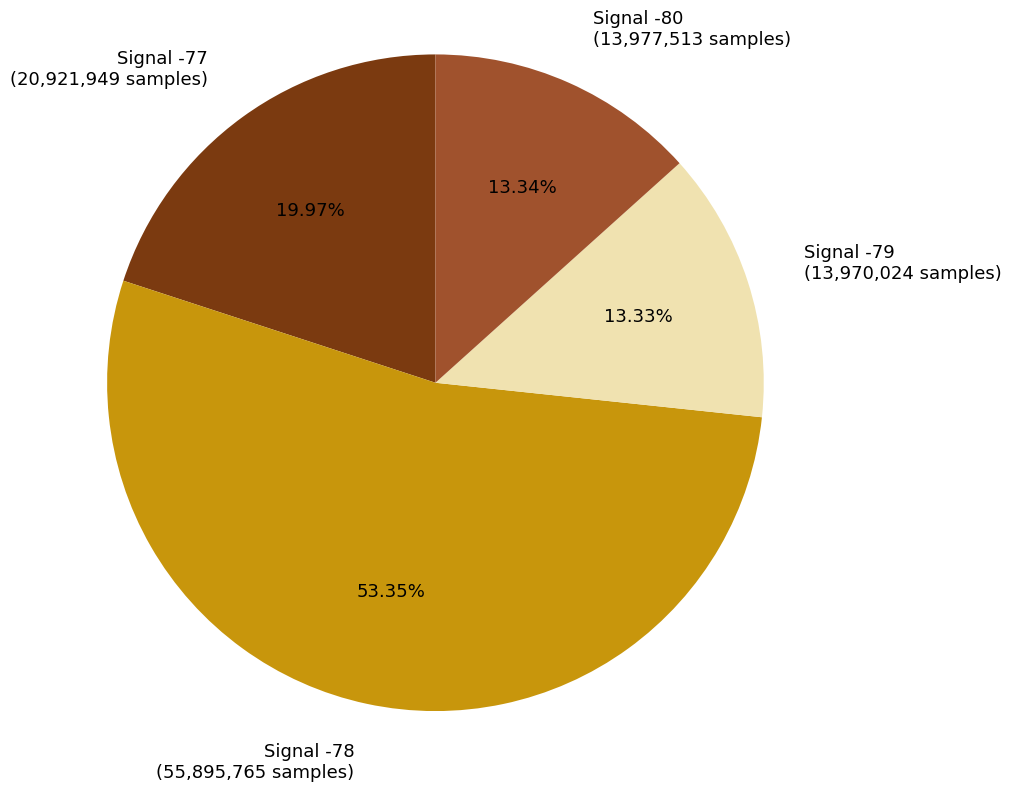

Is there a majority slice in this chart?

Yes